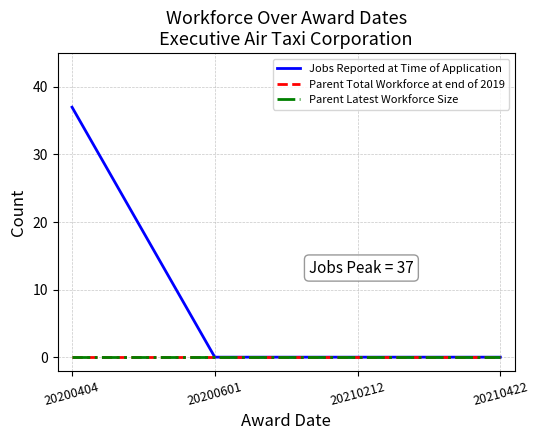

True or false: Parent Total Workforce at end of 2019 has a value of 0 at 20200601.

True